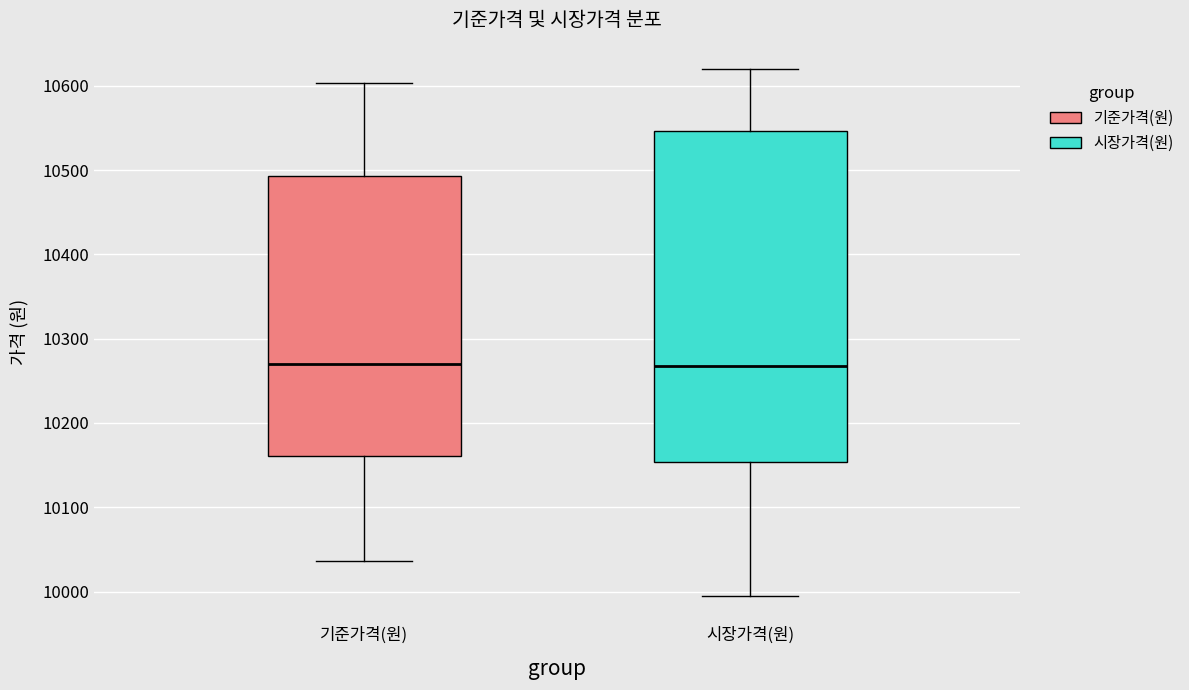

Reading left to right, transcribe this box plot: for each box, give where its median line is, the range the box spans, and where its two whiskers end, as read against the y-axis. The values are not printed on the chart, so give them approximately, as read against the axis.

기준가격(원): median 10270, box 10160 to 10490, whiskers 10040 to 10600
시장가격(원): median 10270, box 10150 to 10550, whiskers 10000 to 10620